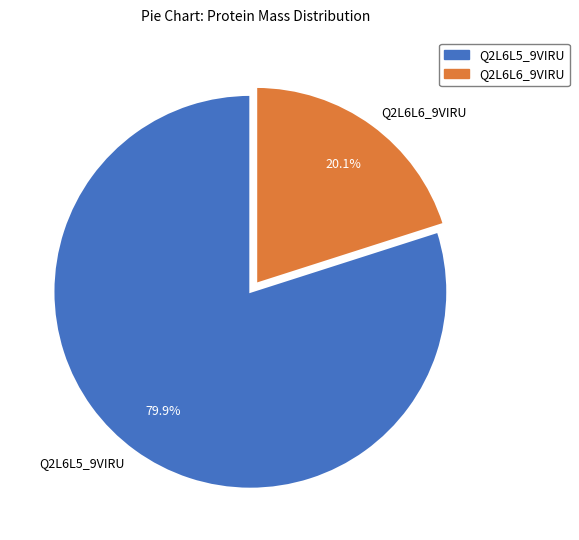

To the nearest percent, what is the difference between the largest and smallest slice percentages?

60%